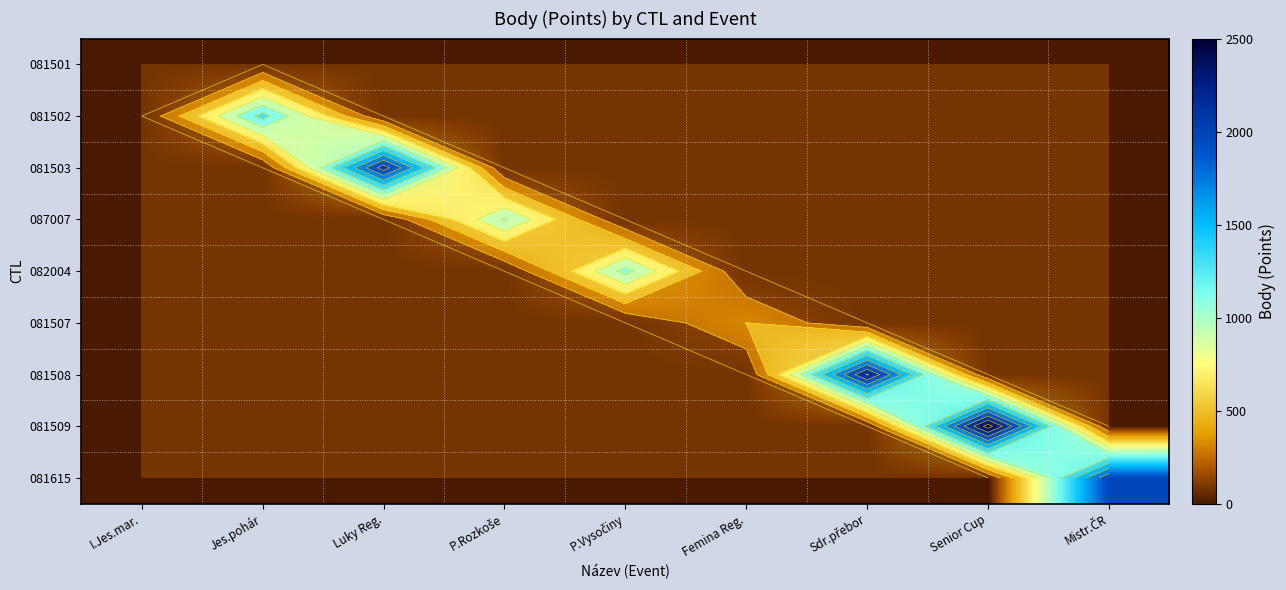

Count the number of data series in this chart.

9